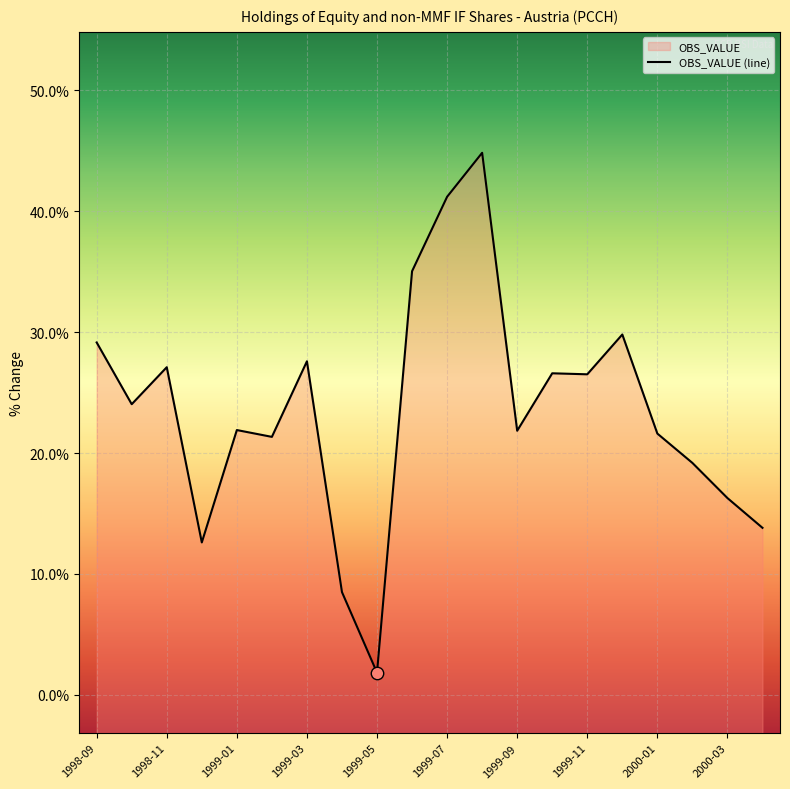

Approximately how many times larger is the value at 1998-11 compared to 1999-05?

14.7